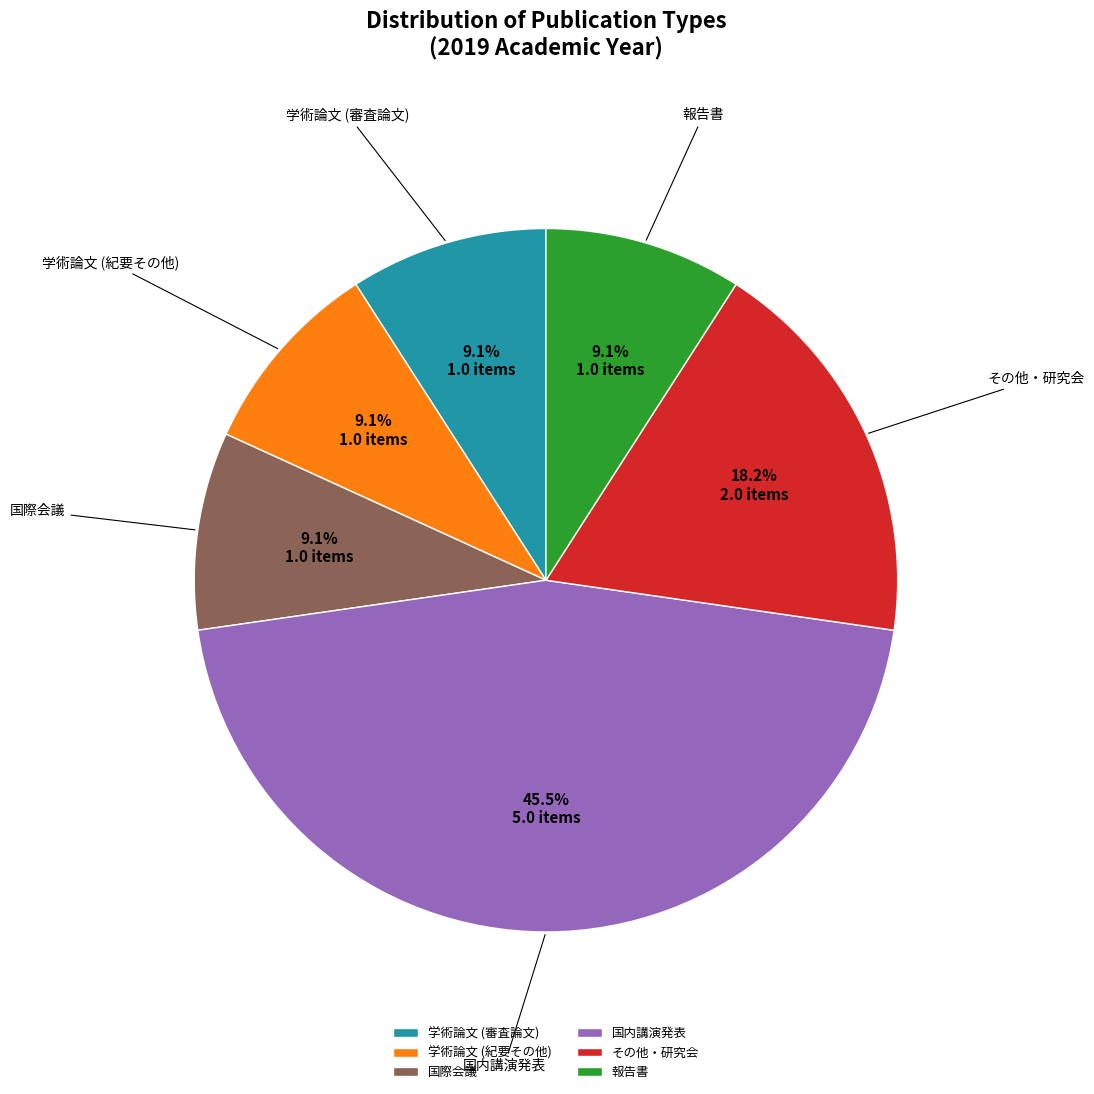

To the nearest percent, what is the difference between the largest and smallest slice percentages?

36%